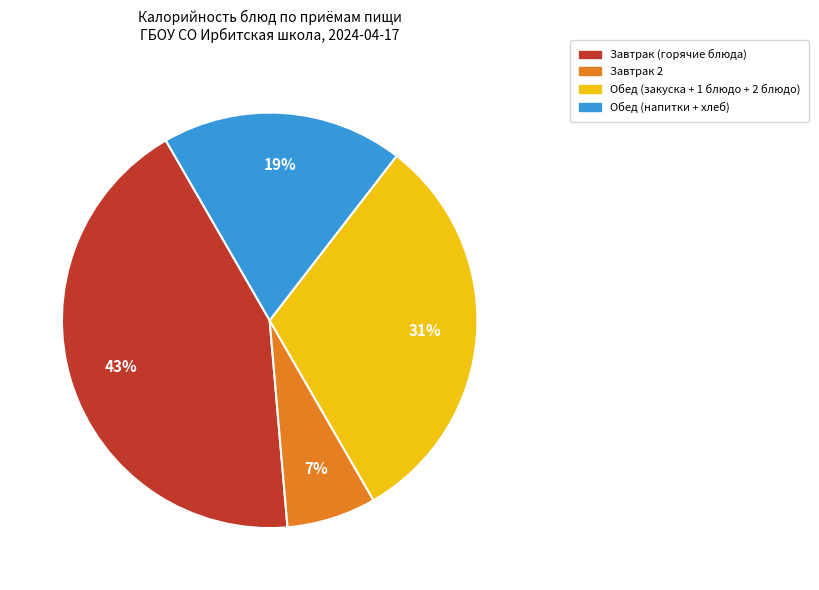

Is there a majority slice in this chart?

No